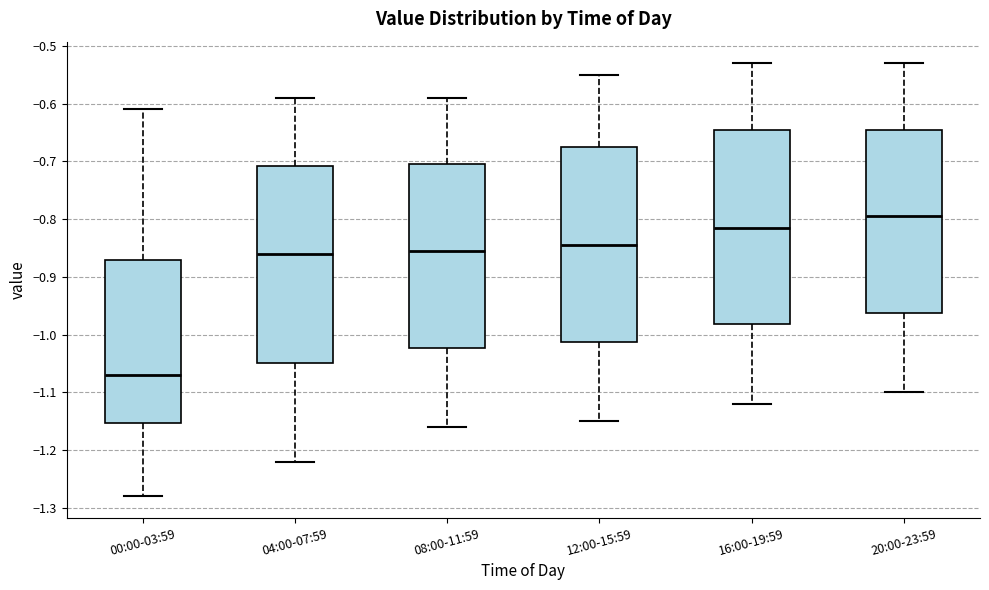

Reading left to right, transcribe this box plot: for each box, give where its median line is, the range the box spans, and where its two whiskers end, as read against the y-axis. The values are not printed on the chart, so give them approximately, as read against the axis.

00:00-03:59: median -1.07, box -1.15 to -0.87, whiskers -1.28 to -0.61
04:00-07:59: median -0.86, box -1.05 to -0.71, whiskers -1.22 to -0.59
08:00-11:59: median -0.85, box -1.02 to -0.70, whiskers -1.16 to -0.59
12:00-15:59: median -0.84, box -1.01 to -0.67, whiskers -1.15 to -0.55
16:00-19:59: median -0.81, box -0.98 to -0.64, whiskers -1.12 to -0.53
20:00-23:59: median -0.79, box -0.96 to -0.64, whiskers -1.10 to -0.53